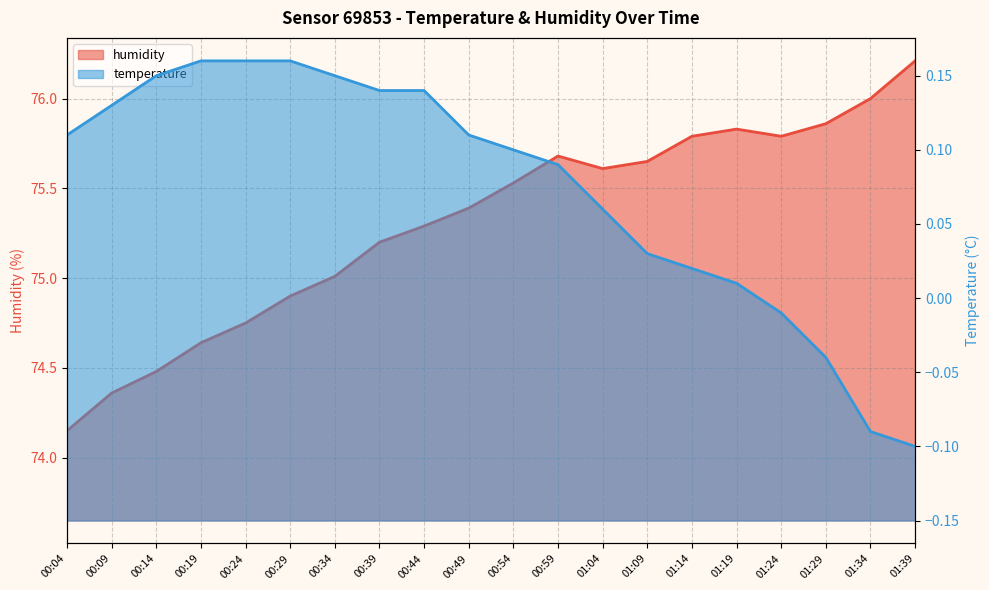

What is the label of the 5th point from the left?

00:24